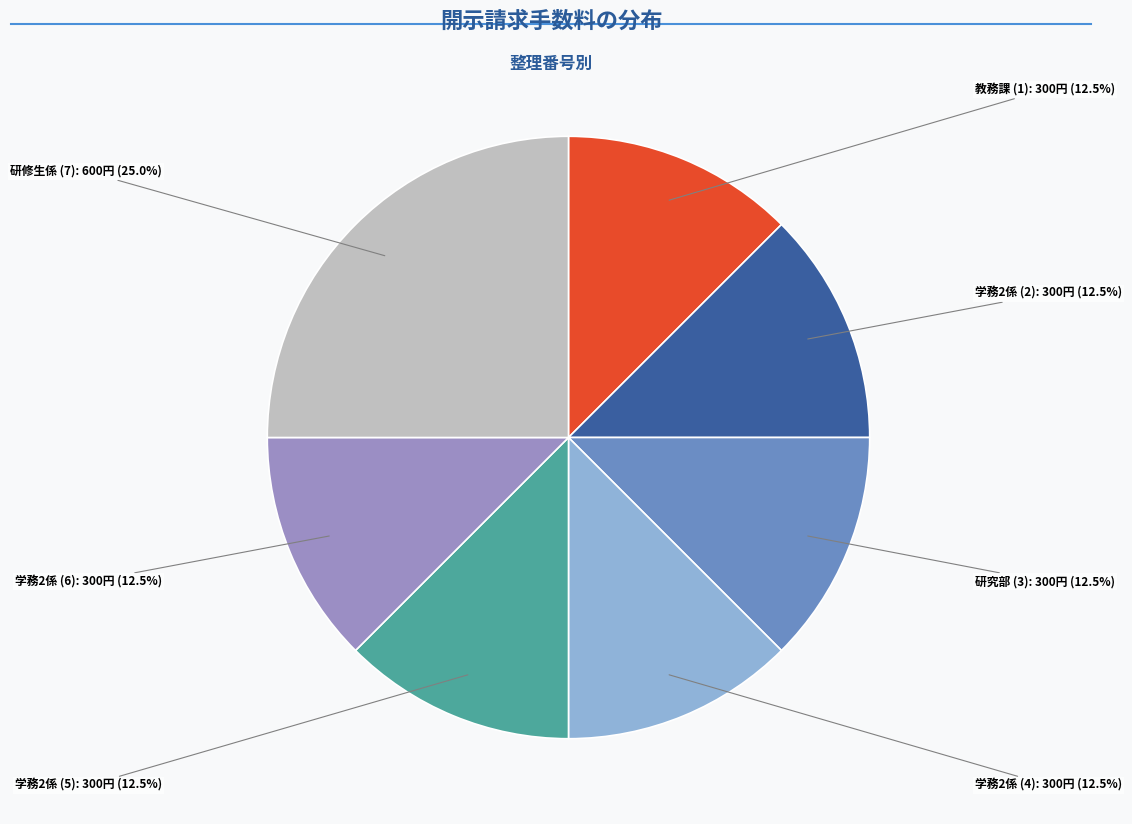

Is there a majority slice in this chart?

No